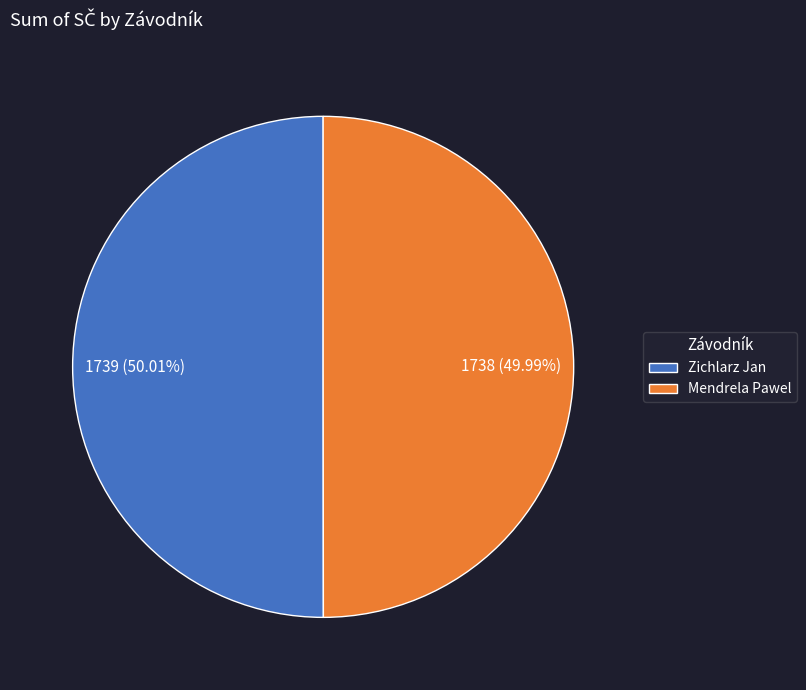

To the nearest percent, what portion does Zichlarz Jan represent?

50%